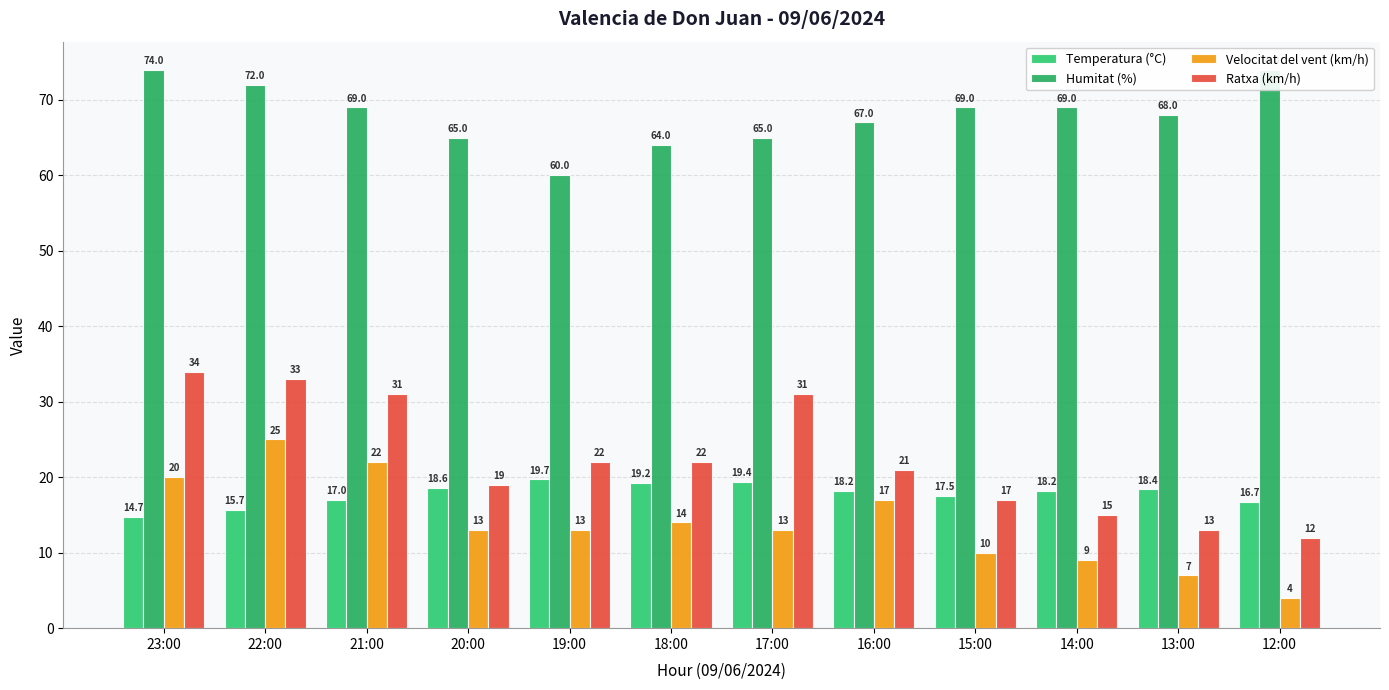

Between 21:00 and 19:00, which series saw the biggest shift?

Humitat (%)